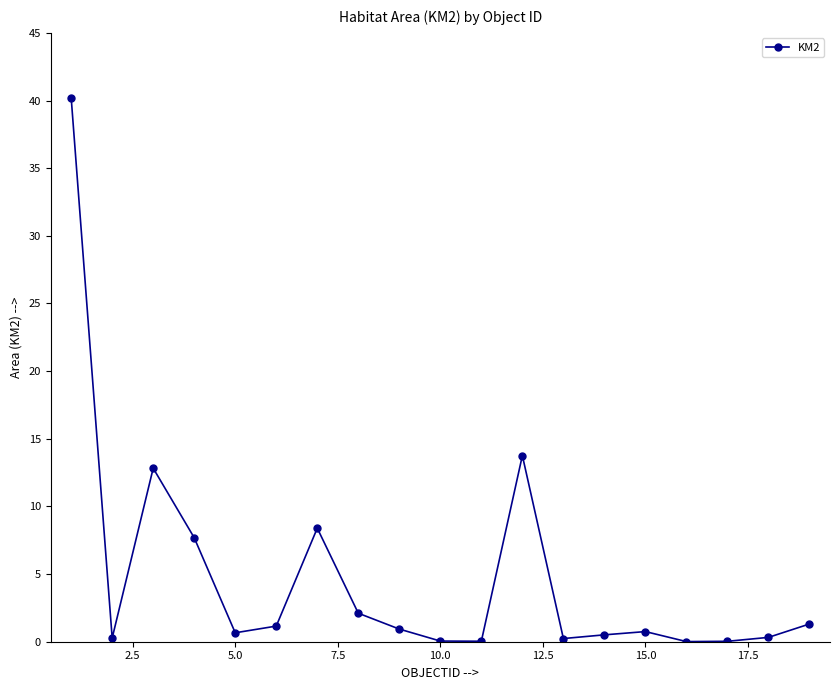

What is the value of the 4th point from the left?

7.7